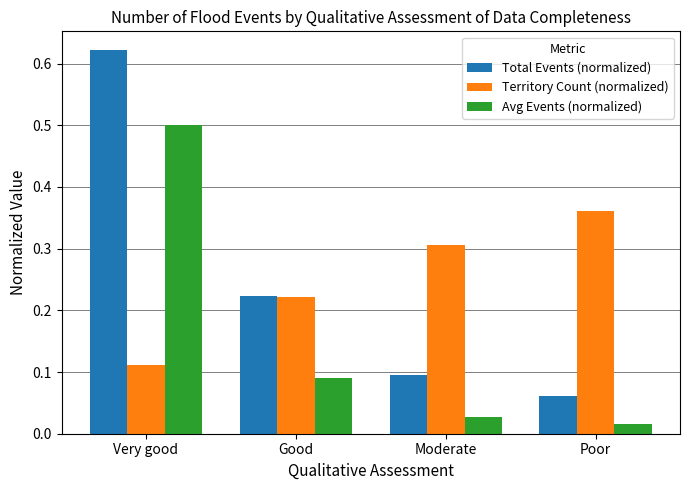

At how many categories does at least one series exceed 0?

4